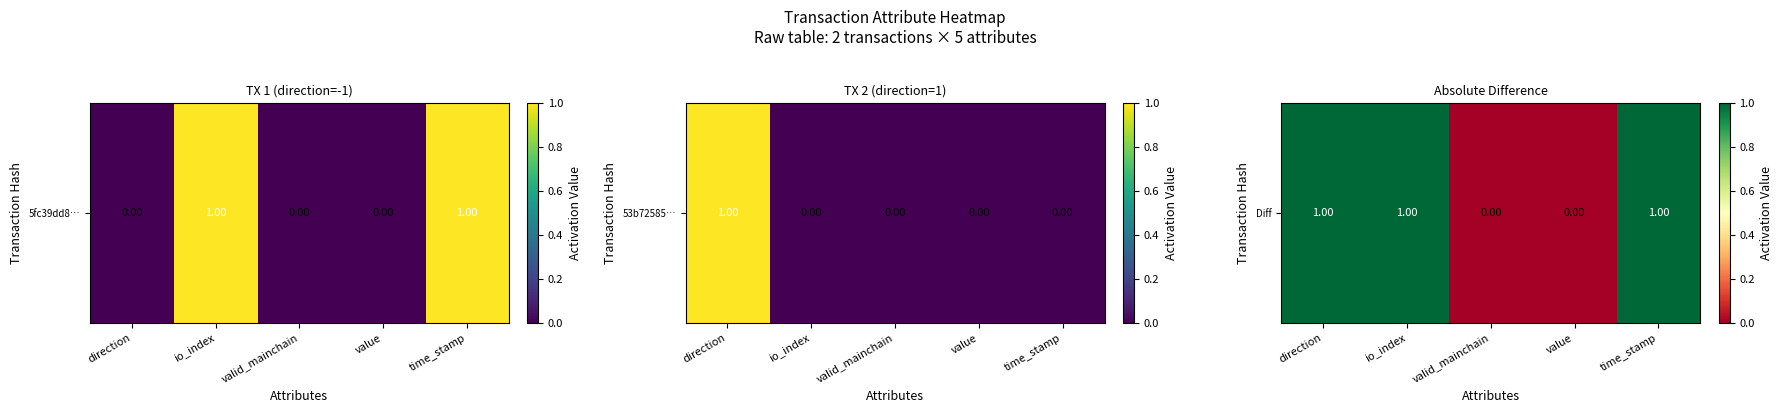

Is it true that the value at value is 0?

True